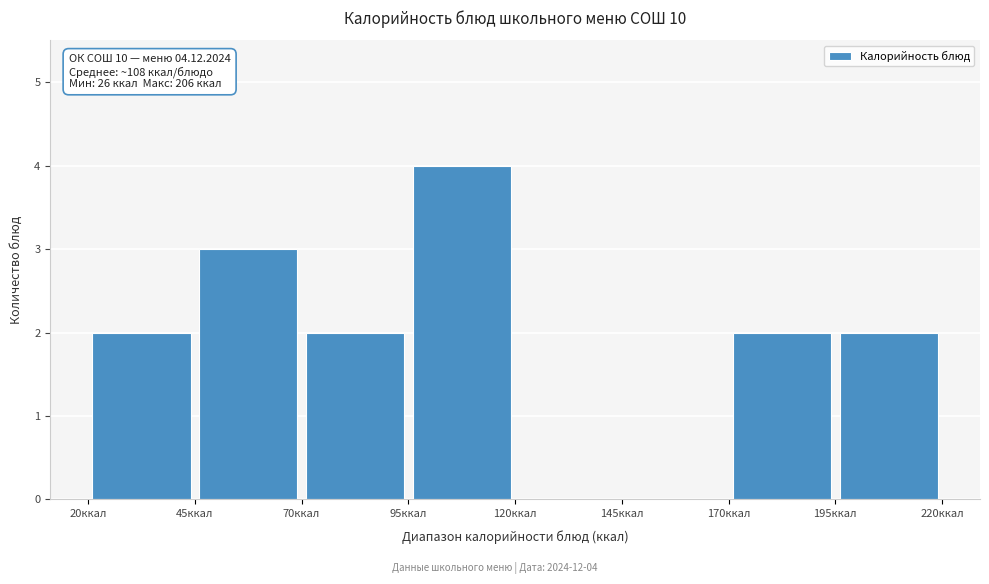

Over which range of the x-axis is the bar tallest?

95 to 120